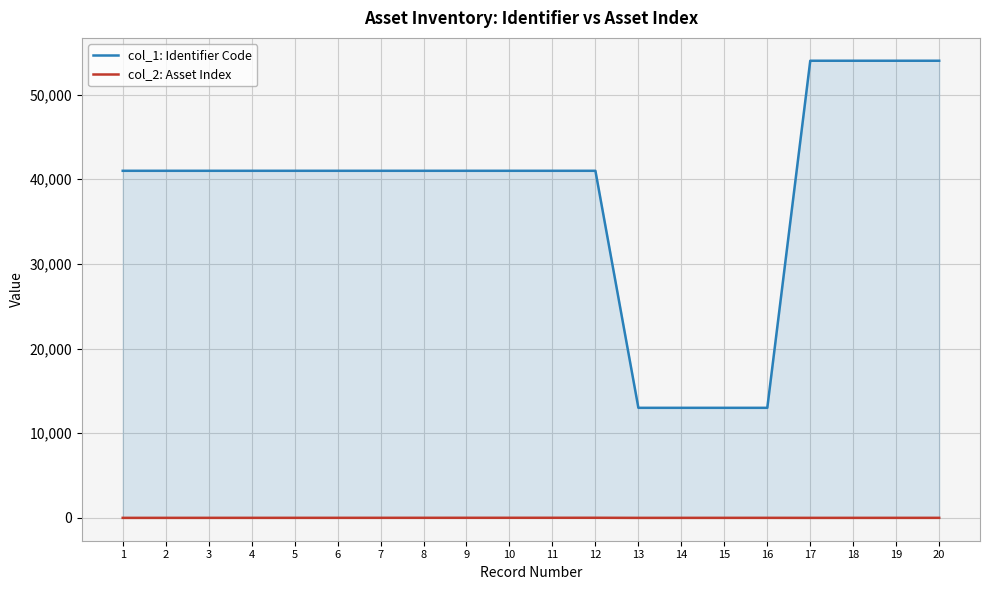

At how many categories does at least one series exceed 36574?

16